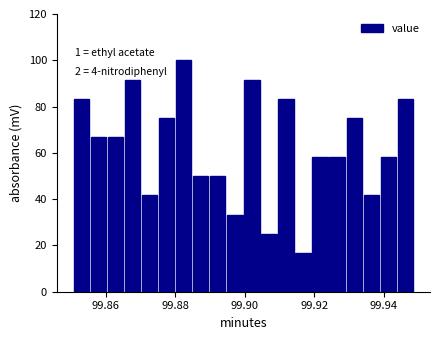

Around what value on the x-axis is the tallest bar? Give the approximate position of its centre, as read against the axis.

99.882